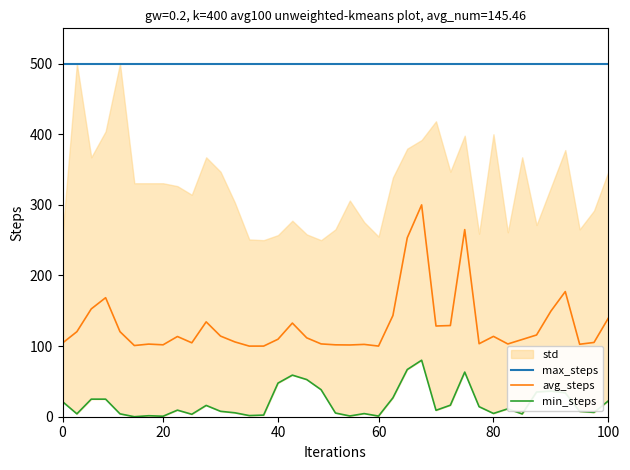

Between 12 and 35, which is larger?

12